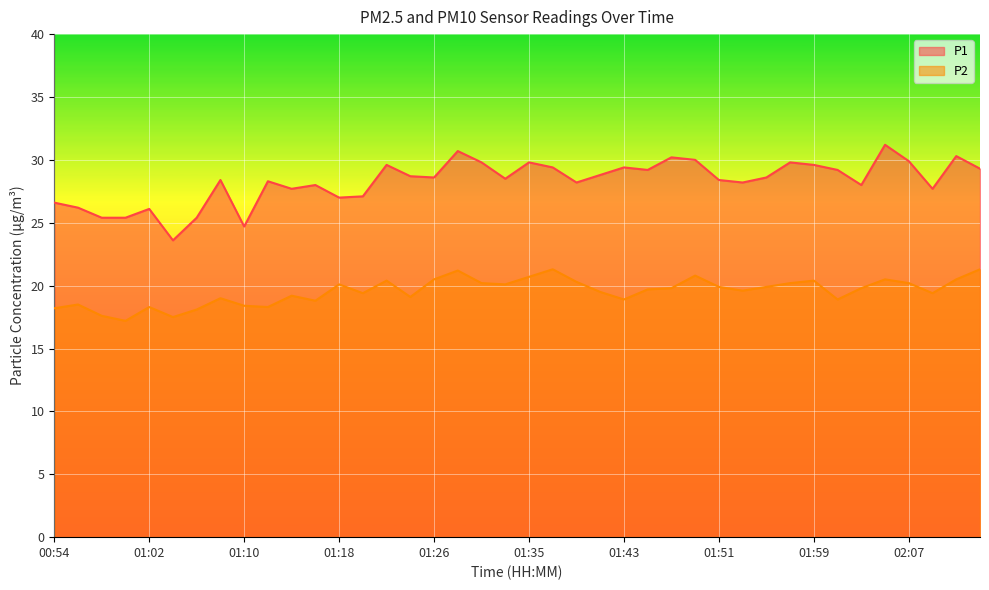

Reading right to left, what are all the values shown in this chart?

P1: 29.3	30.3	27.7	29.9	31.2	28.0	29.2	29.6	29.8	28.6	28.2	28.4	30.0	30.2	29.2	29.4	28.8	28.2	29.4	29.8	28.5	29.8	30.7	28.6	28.7	29.6	27.1	27.0	28.0	27.7	28.3	24.7	28.4	25.4	23.6	26.1	25.4	25.4	26.2	26.6
P2: 21.3	20.5	19.4	20.2	20.5	19.8	18.9	20.4	20.2	19.9	19.6	19.9	20.8	19.8	19.7	18.9	19.5	20.3	21.3	20.7	20.1	20.2	21.2	20.5	19.1	20.4	19.4	20.1	18.8	19.2	18.3	18.4	19.0	18.1	17.5	18.3	17.2	17.6	18.5	18.2